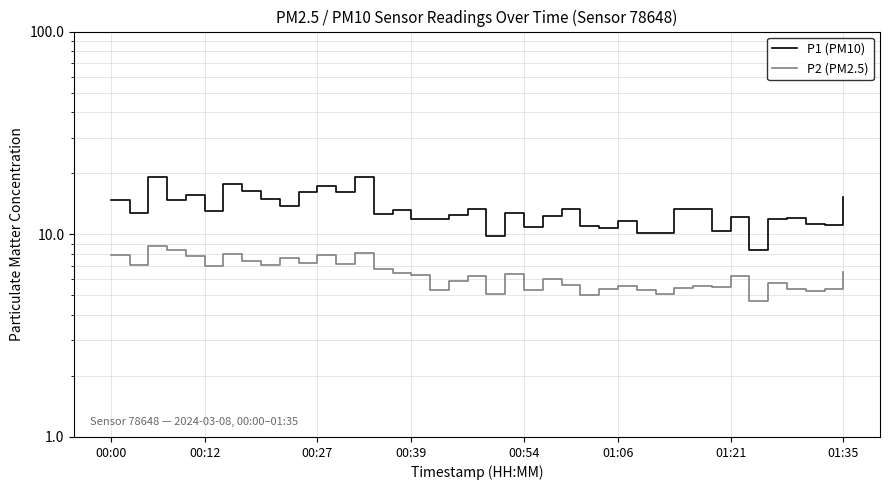

Between 15 and 00:12, which is larger?

15